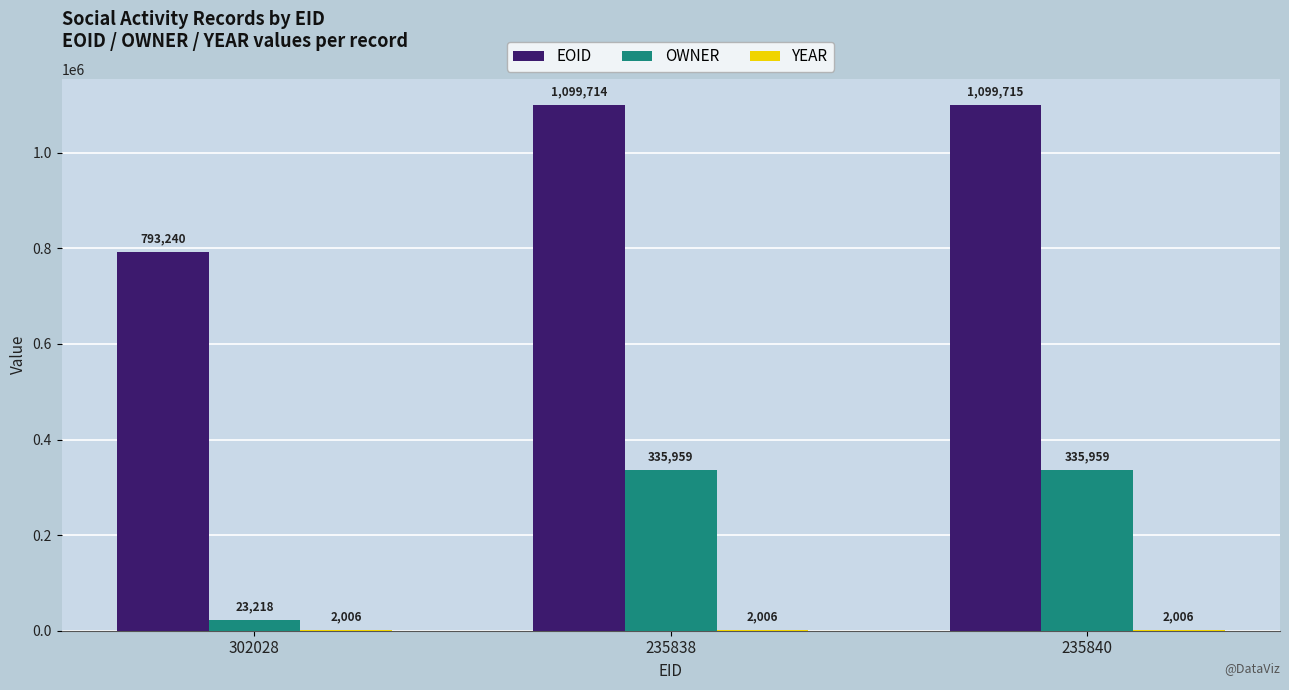

Which category has the highest value across all series?

235840